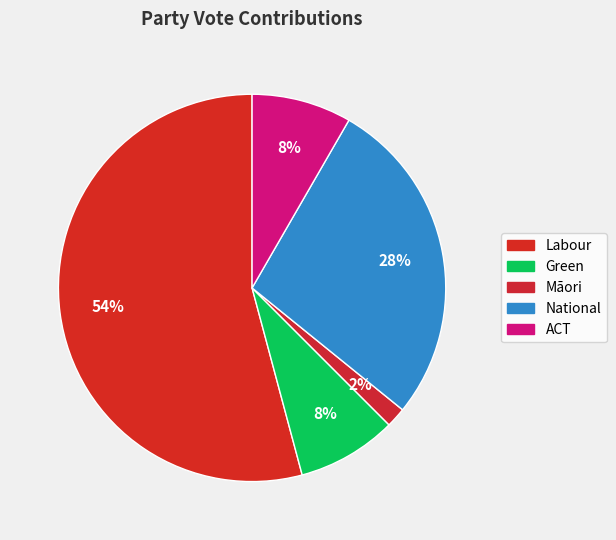

Count the number of slices in the pie.

5